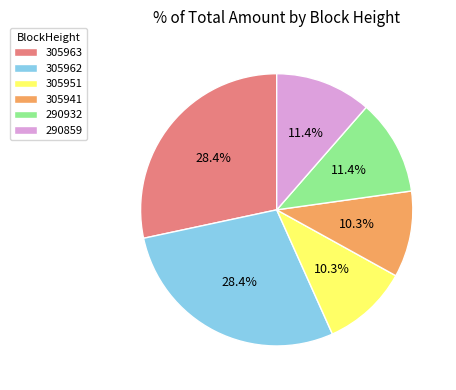

To the nearest percent, what is the average slice percentage?

17%